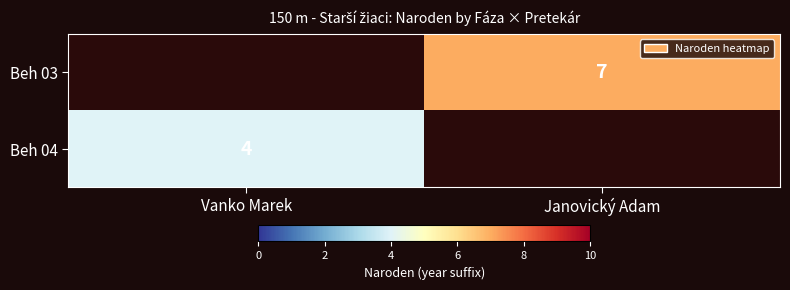

True or false: Beh 04 has a value of 4 at Vanko Marek.

True